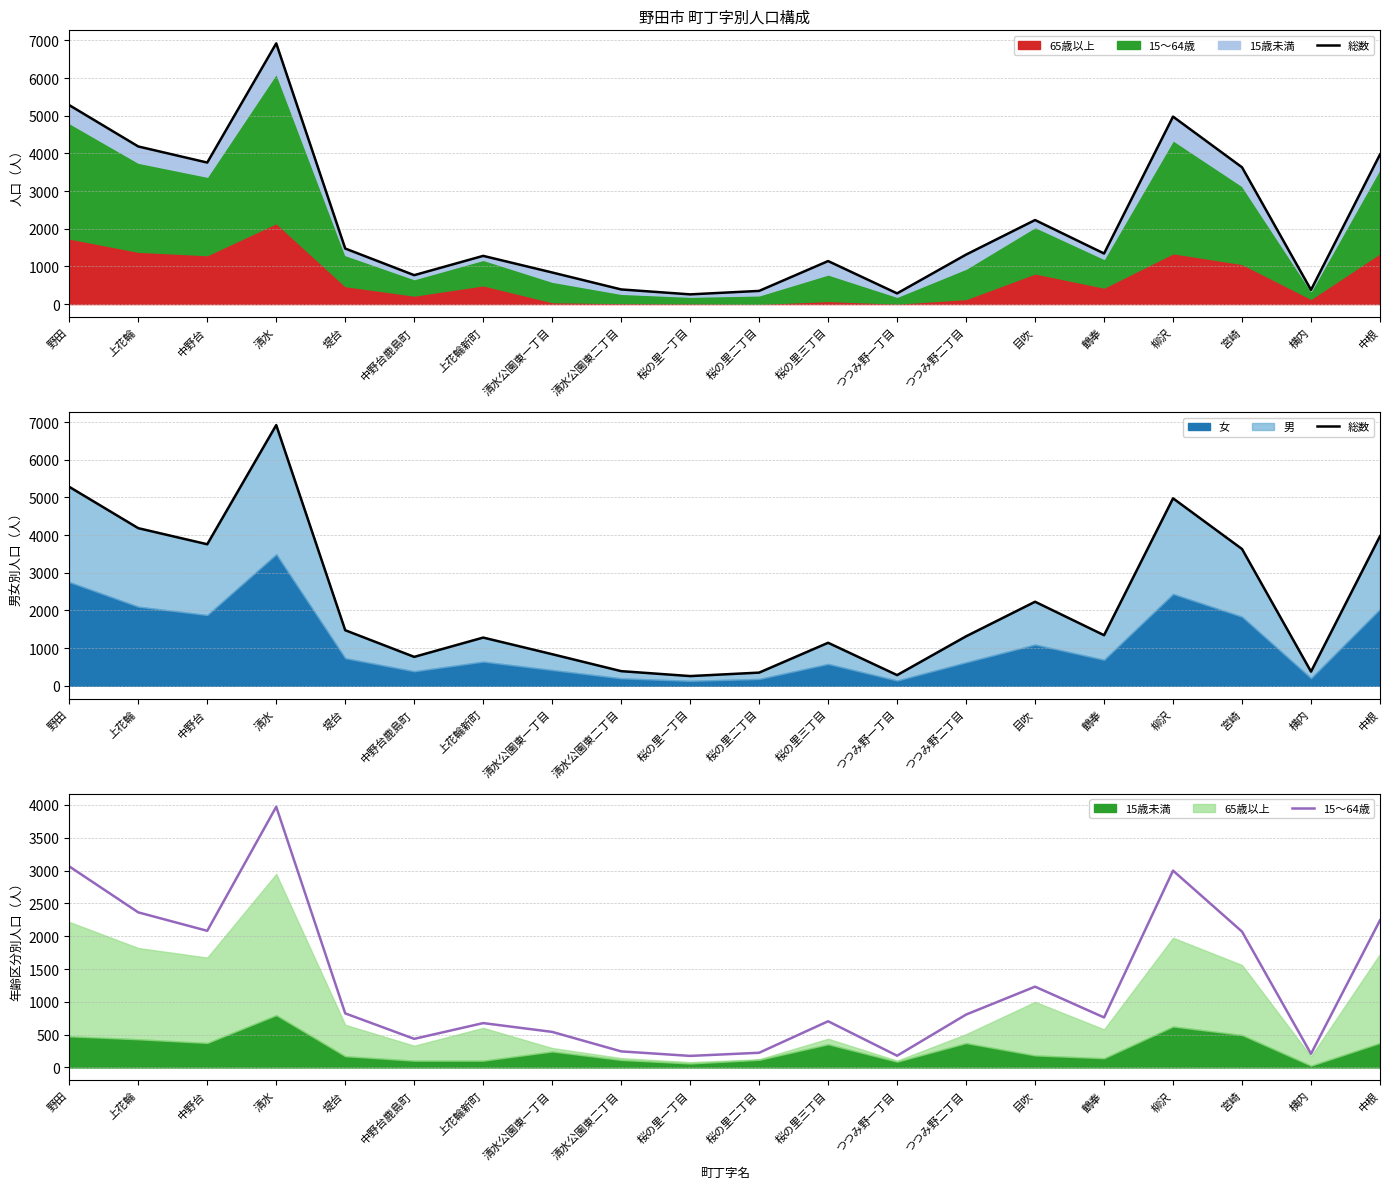

What is the greatest value displayed?

6920